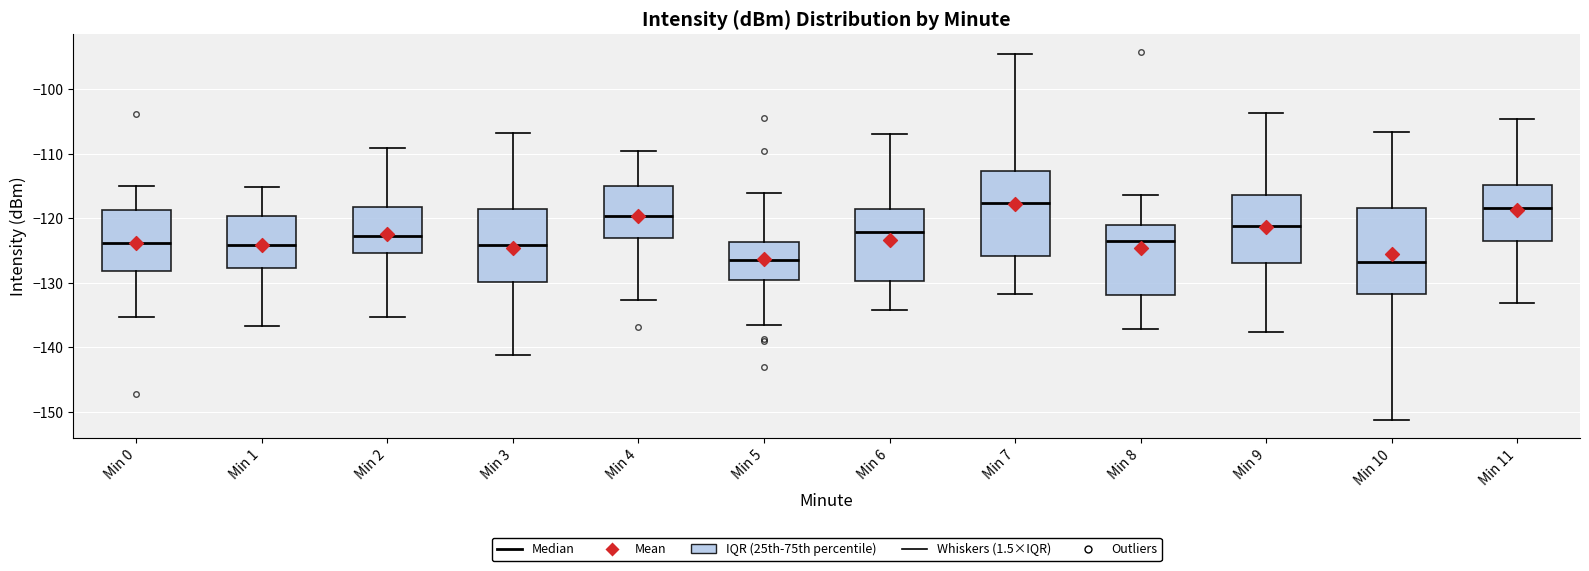

Where does the upper whisker of the box for Min 11 end on the y-axis? The values are not printed on the chart, so give them approximately, as read against the axis.

-105